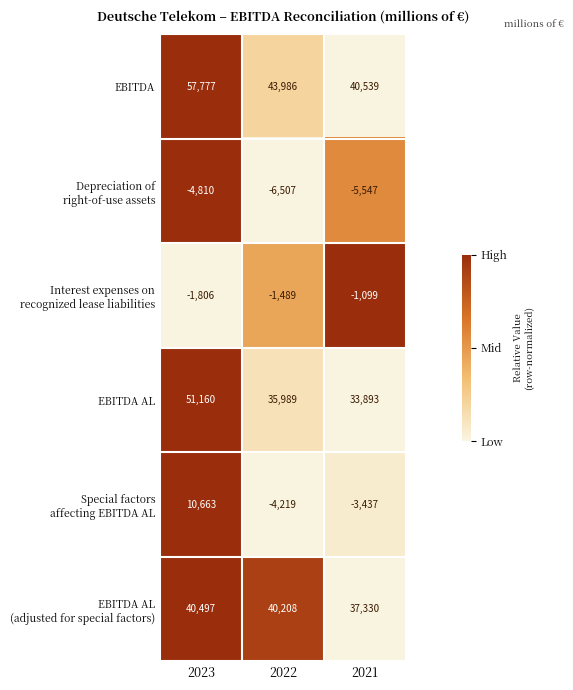

Between 2022 and 2021, which series saw the biggest shift?

EBITDA